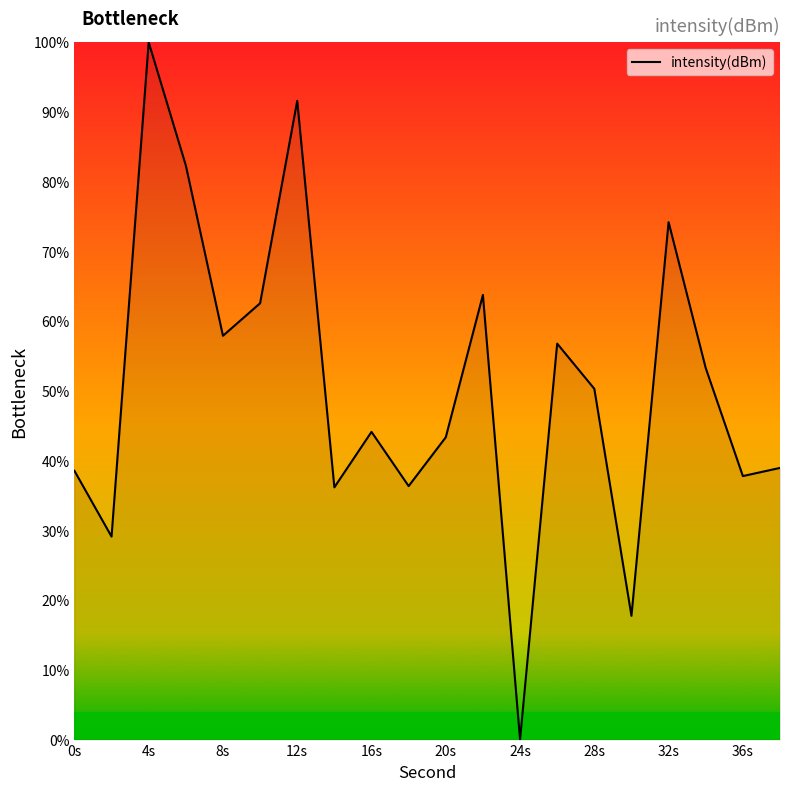

What is the greatest value displayed?

100.0